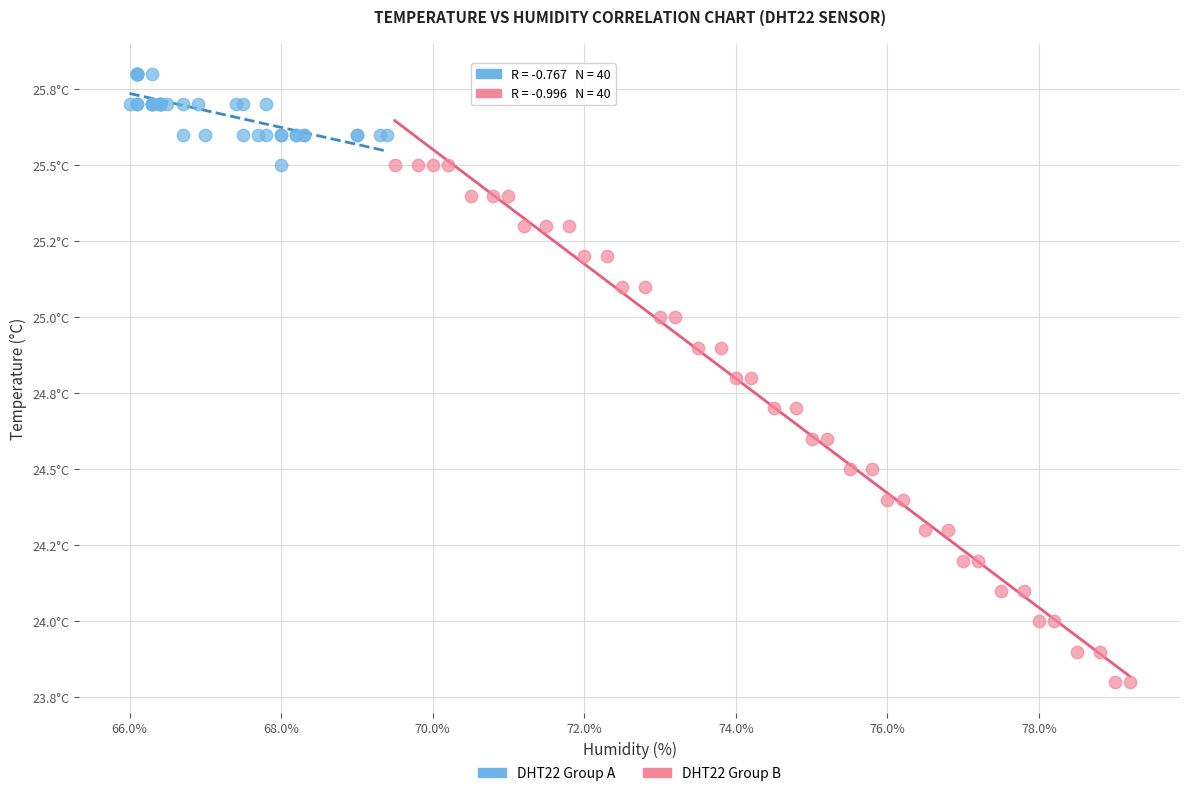

What are all the series names shown in the legend?

DHT22 Group A, DHT22 Group B